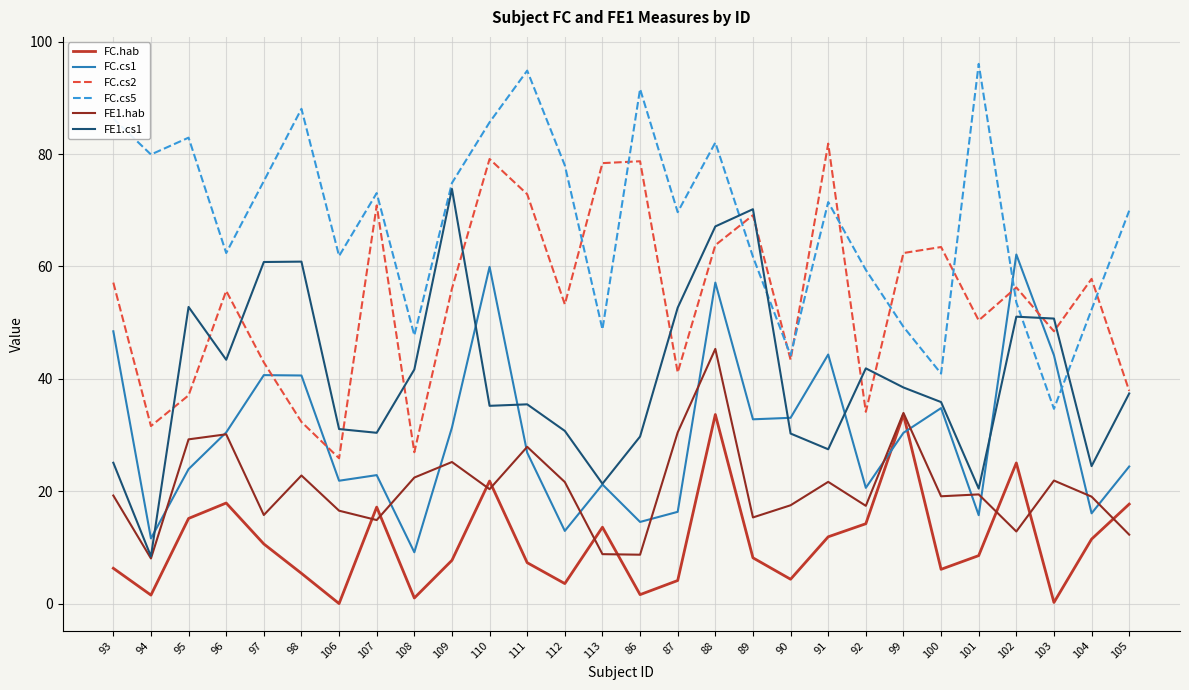

List the series in order of their peak value, lowest first.

FC.hab, FE1.hab, FC.cs1, FE1.cs1, FC.cs2, FC.cs5